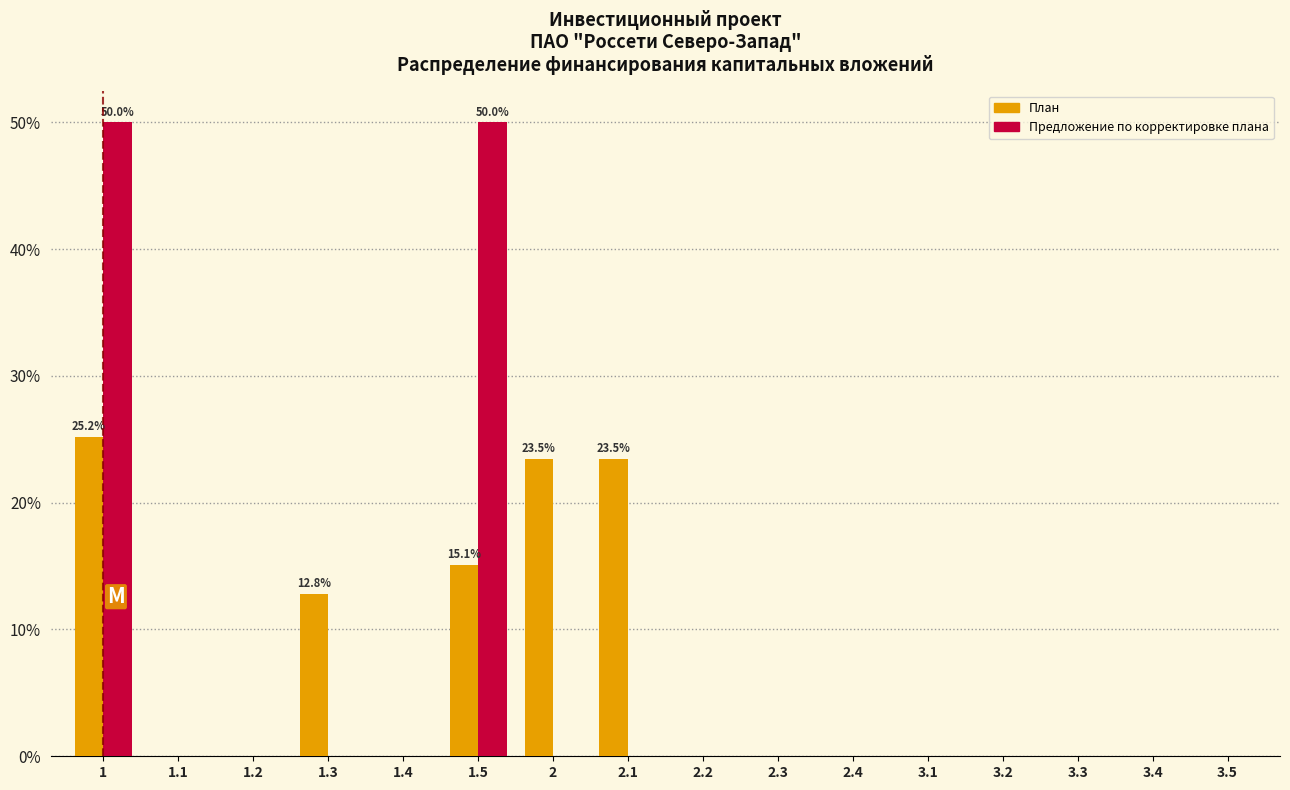

What is the sum of all Предложение по корректировке плана values?

100.0